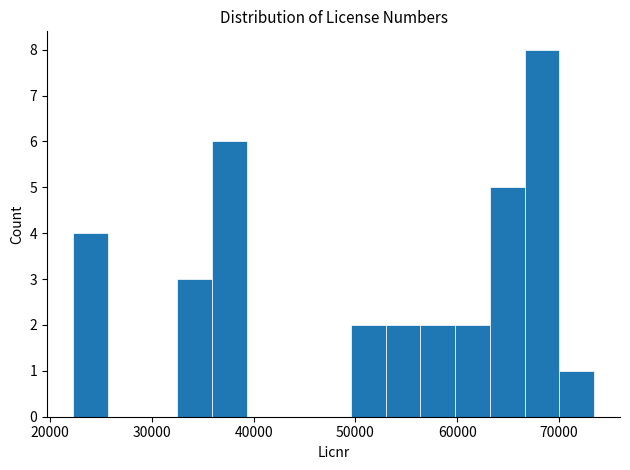

Around what value on the x-axis is the tallest bar? Give the approximate position of its centre, as read against the axis.

68000